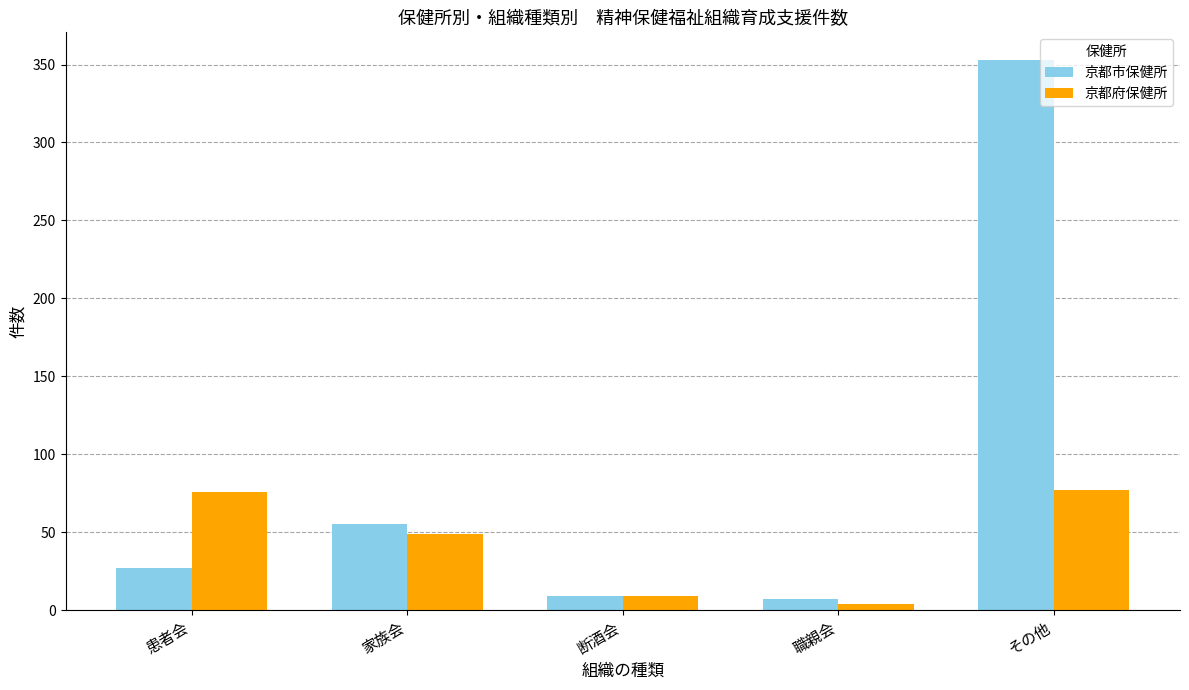

Read the 京都府保健所 value at 断酒会.

9